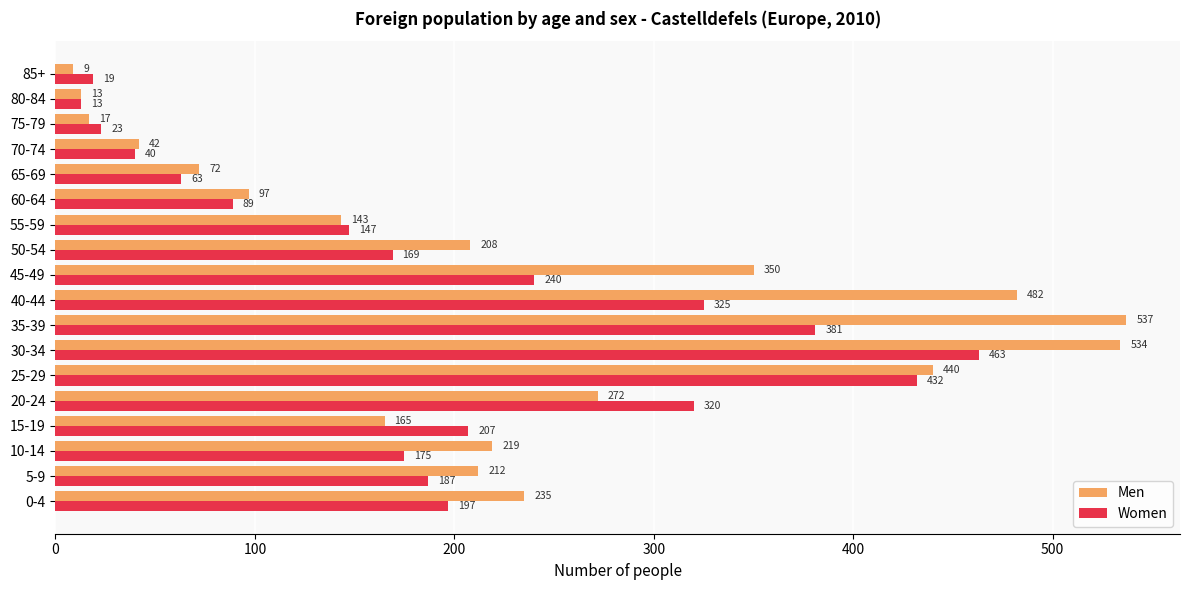

What are all the series names shown in the legend?

Men, Women